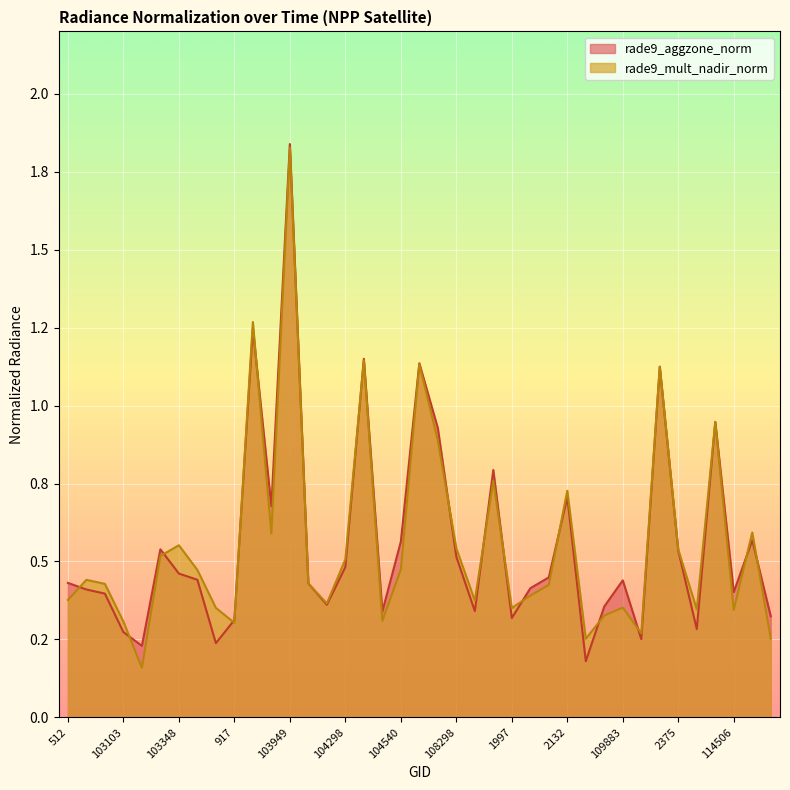

Where do rade9_aggzone_norm and rade9_mult_nadir_norm first cross each other?

512 and 102744